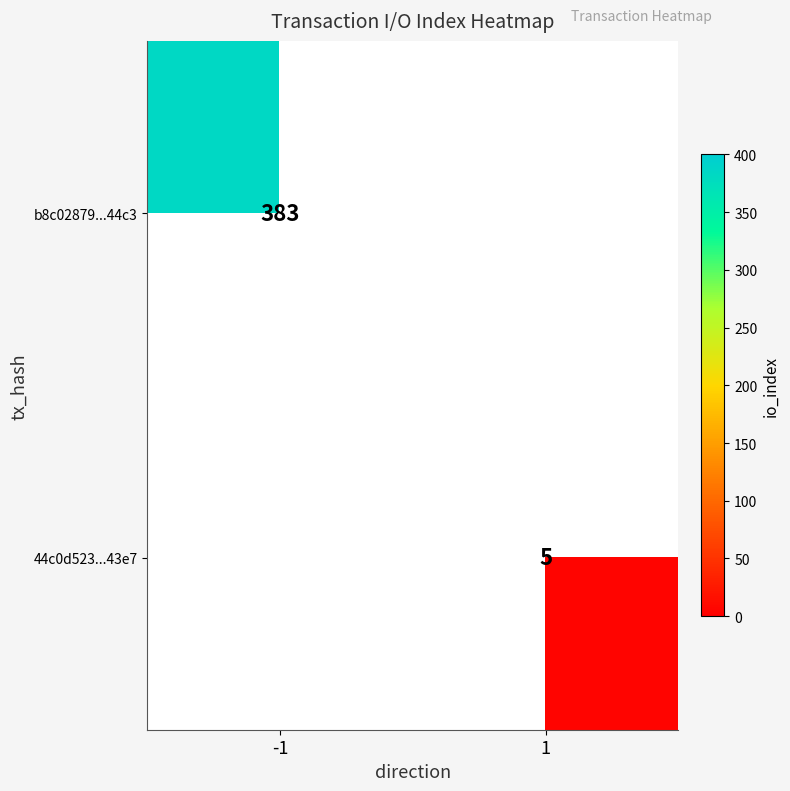

Is it true that 44c0d523...43e7 equals 5 at 1?

True